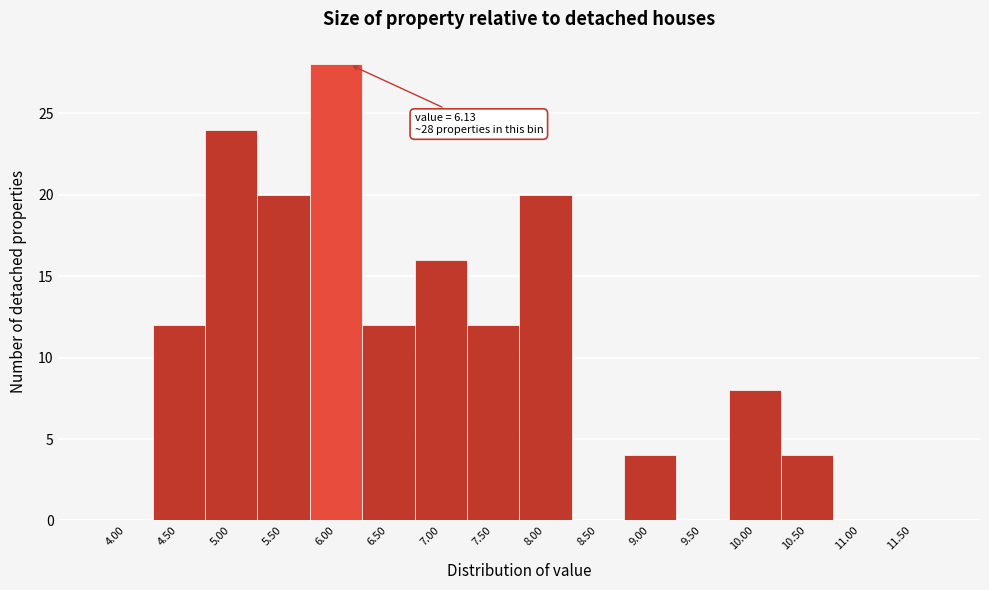

Reading right to left, extract all data points from this chart.

11.50=0	11.00=0	10.50=4	10.00=8	9.50=0	9.00=4	8.50=0	8.00=20	7.50=12	7.00=16	6.50=12	6.00=28	5.50=20	5.00=24	4.50=12	4.00=0